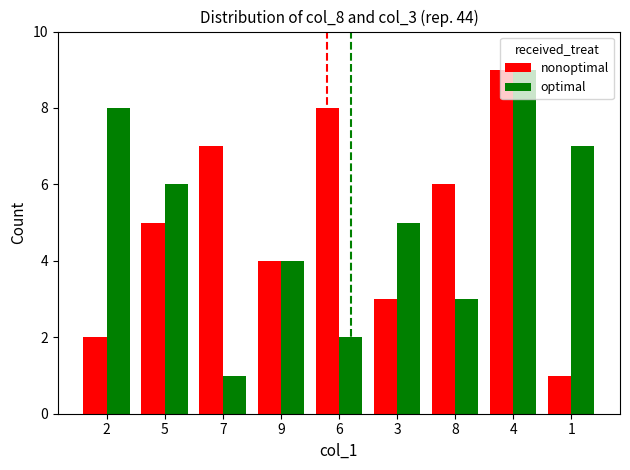

What is the value of the optimal bar at the 7th from the left?

3